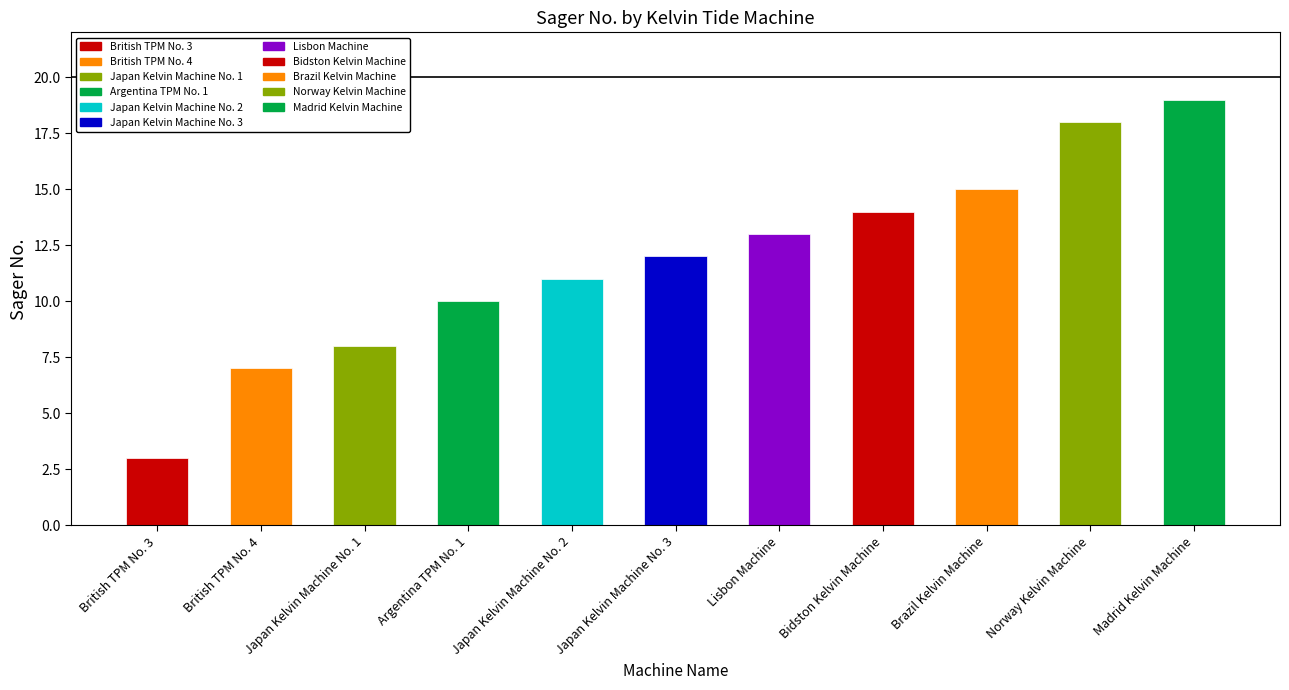

Are the bars horizontal?

No